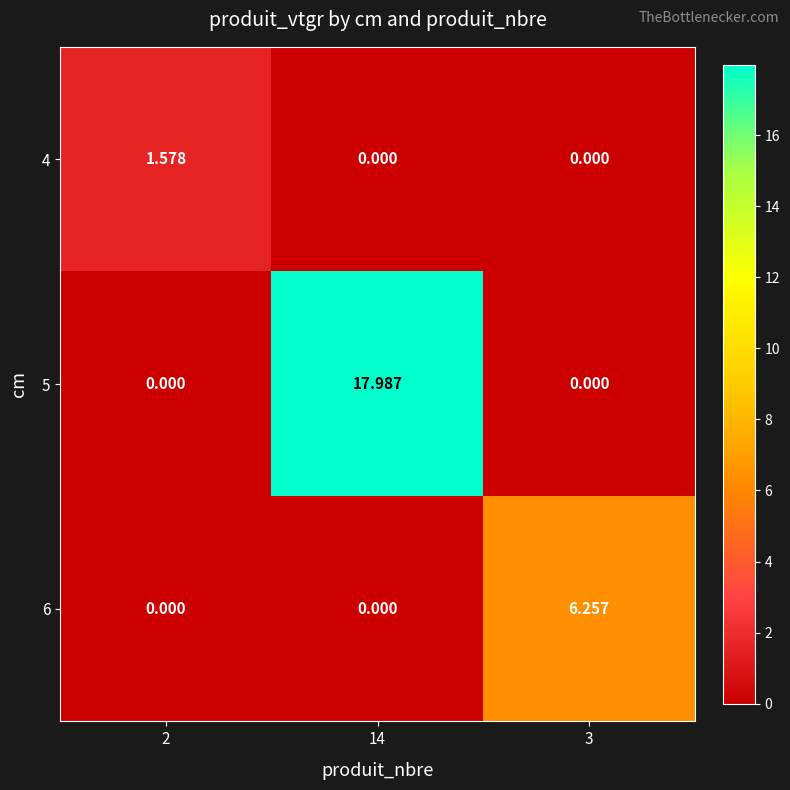

How many series are shown in this chart?

3